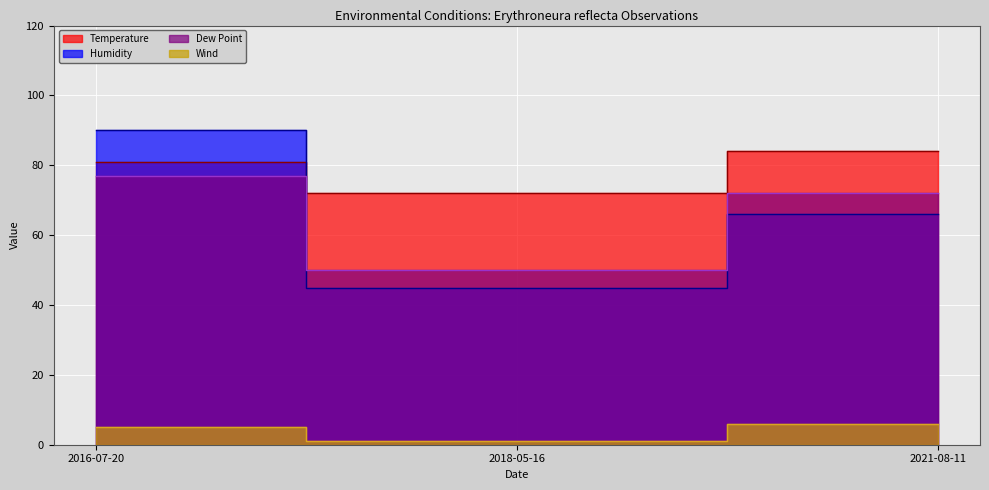

What is the minimum value shown in the chart?

1